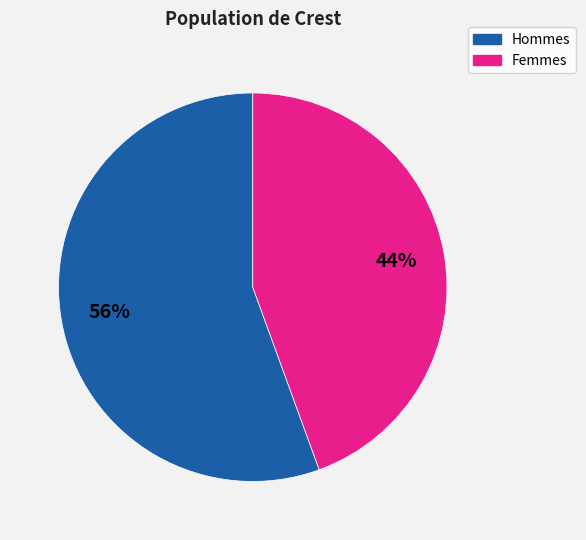

How many segments does this pie chart have?

2